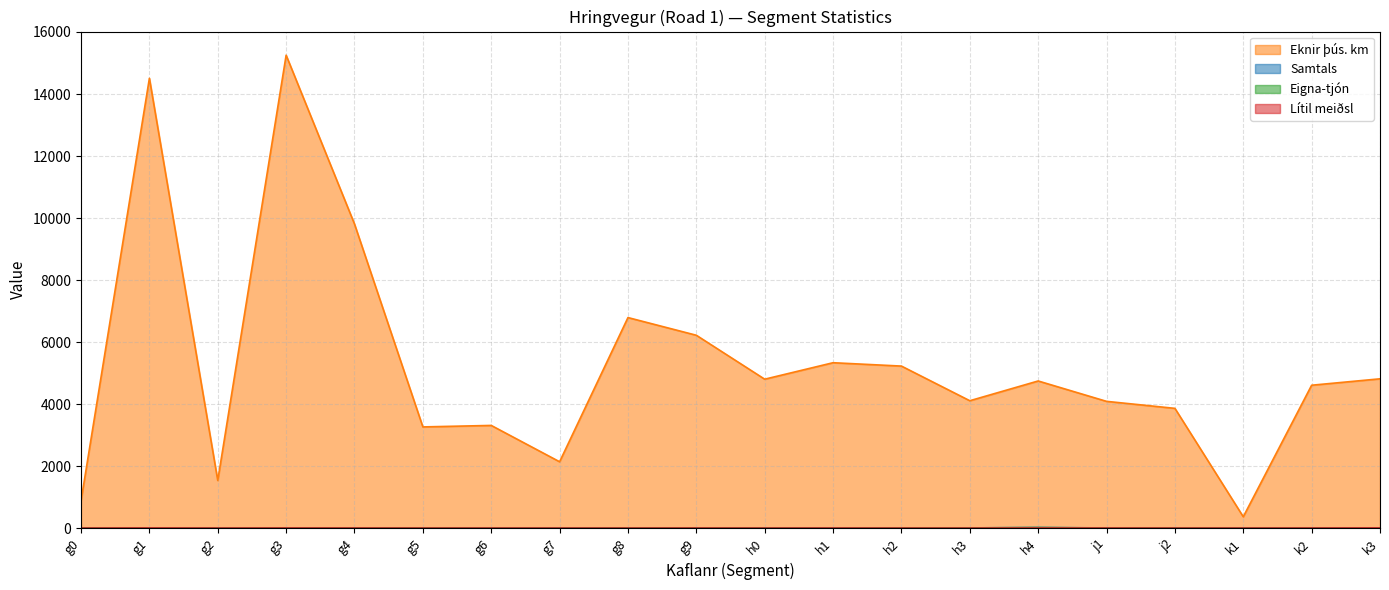

Which category has the highest value in the Lítil meiðsl series?

k3